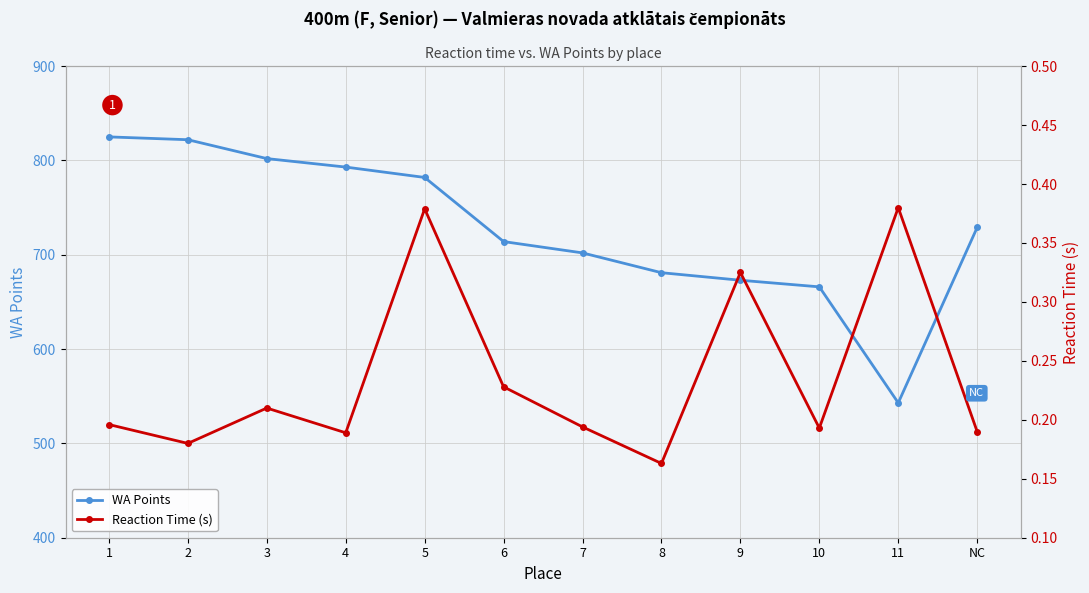

Count the number of data series in this chart.

2